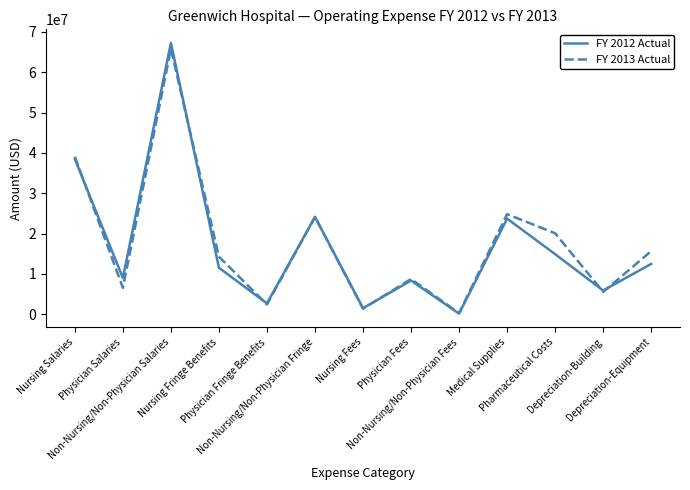

Reading left to right, extract all data points from this chart.

FY 2012 Actual: 38516535	9013899	67271694	11554960	2704170	24163937	1529236	8372980	174476	23717629	14918157	5905693	12500344
FY 2013 Actual: 39074720	6590578	65784702	14296983	2450740	24098277	1395278	8762000	302853	24826423	20087898	5574621	15658379